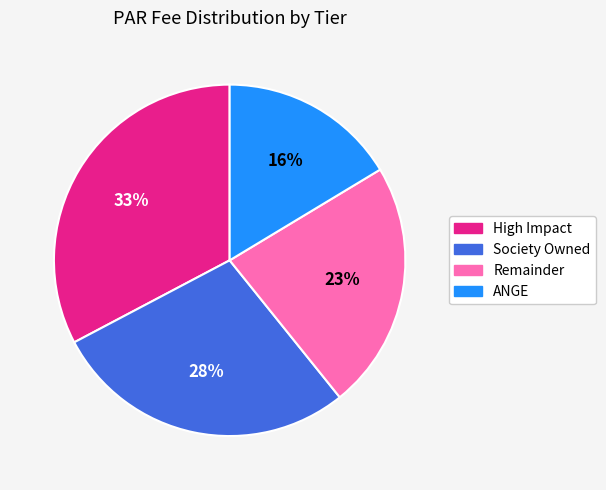

Do High Impact and Society Owned together represent more than half of the pie?

Yes